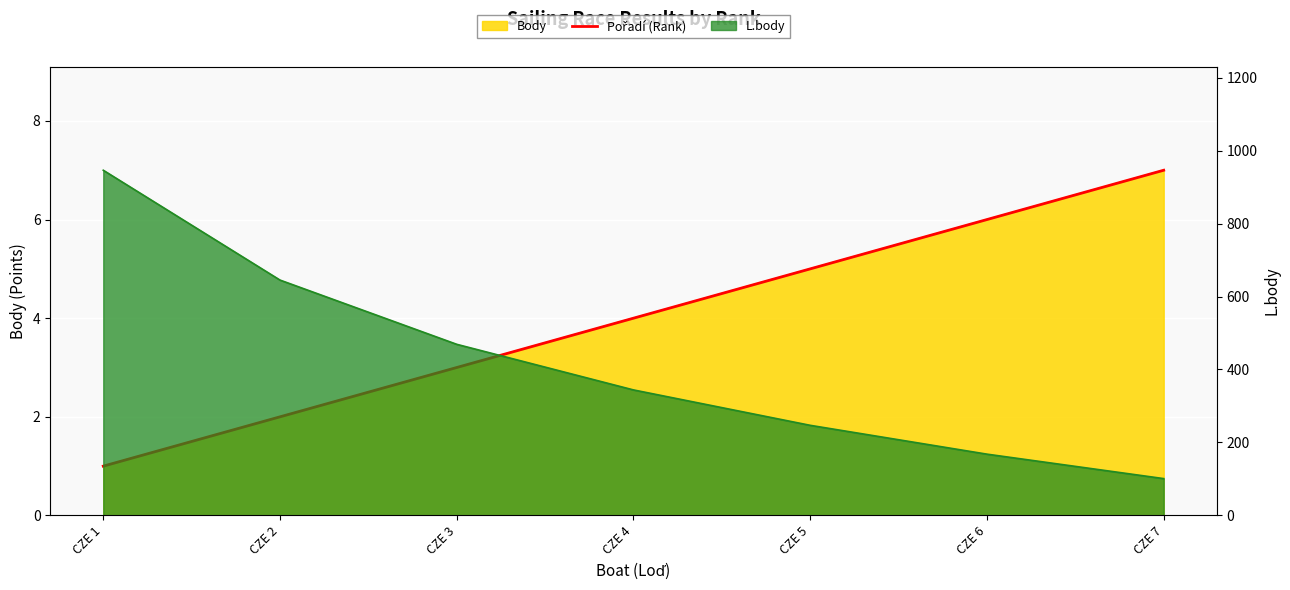

Which has a higher value, CZE 4 or CZE 2?

CZE 4